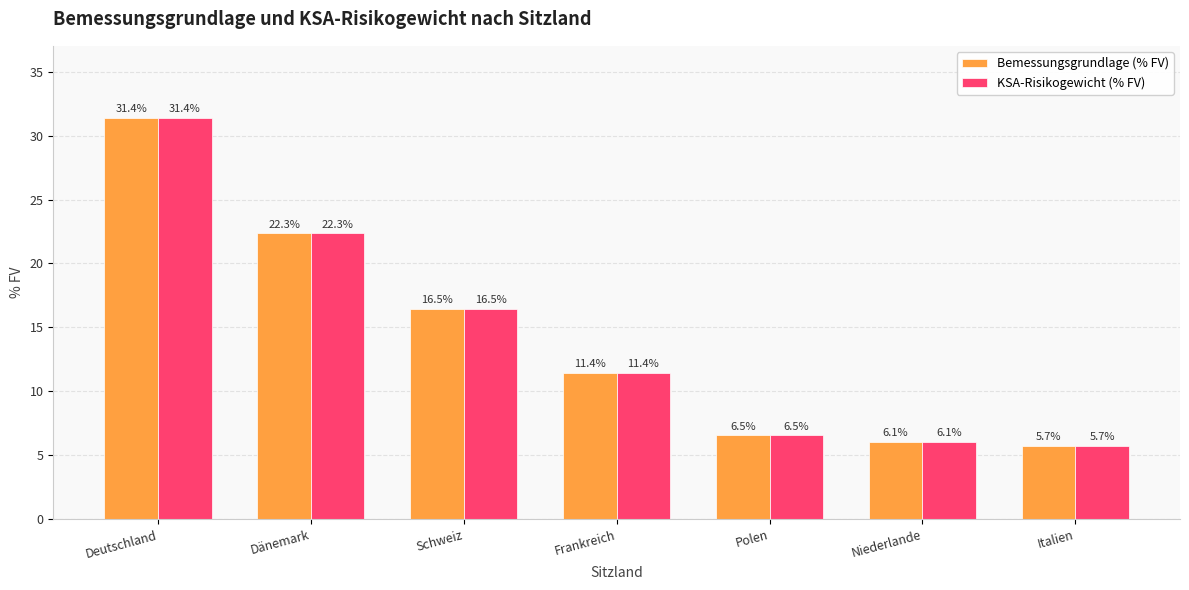

Which category has the lowest value in the KSA-Risikogewicht (% FV) series?

Italien